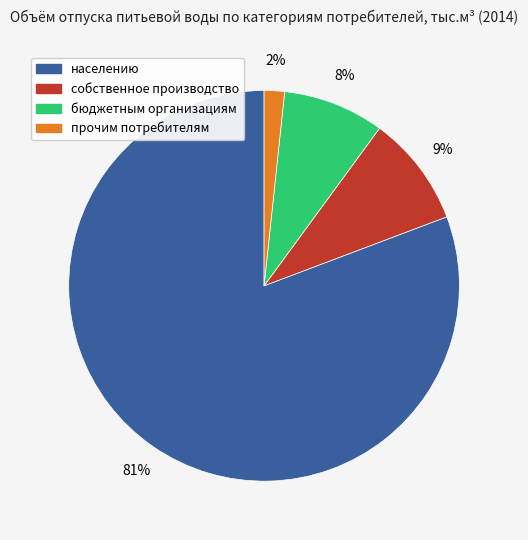

To the nearest percent, what is the average slice percentage?

25%